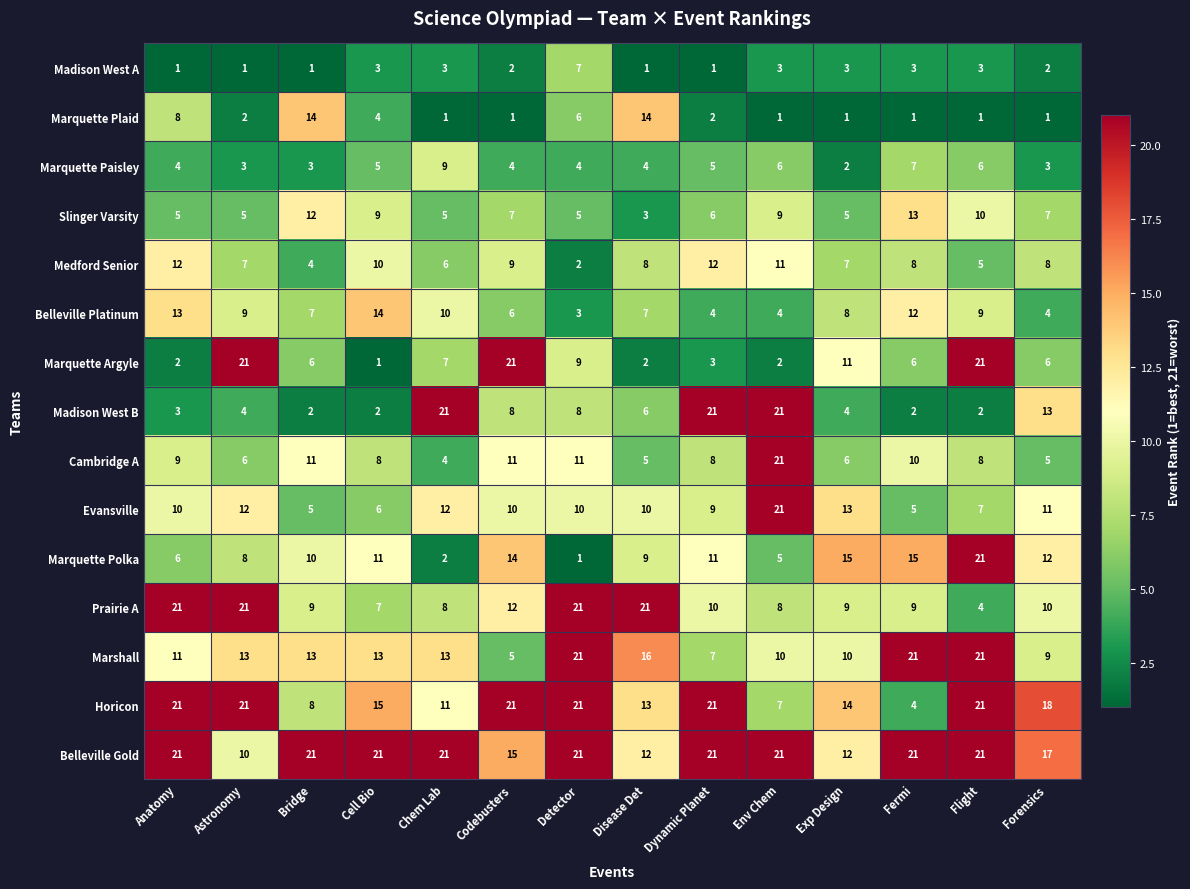

The Marquette Argyle series shows 2 at Anatomy. True or false?

True